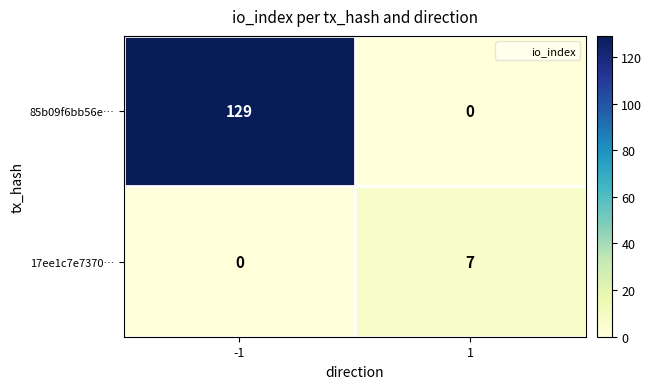

What is the approximate value of 17ee1c7e7370… at 1?

7